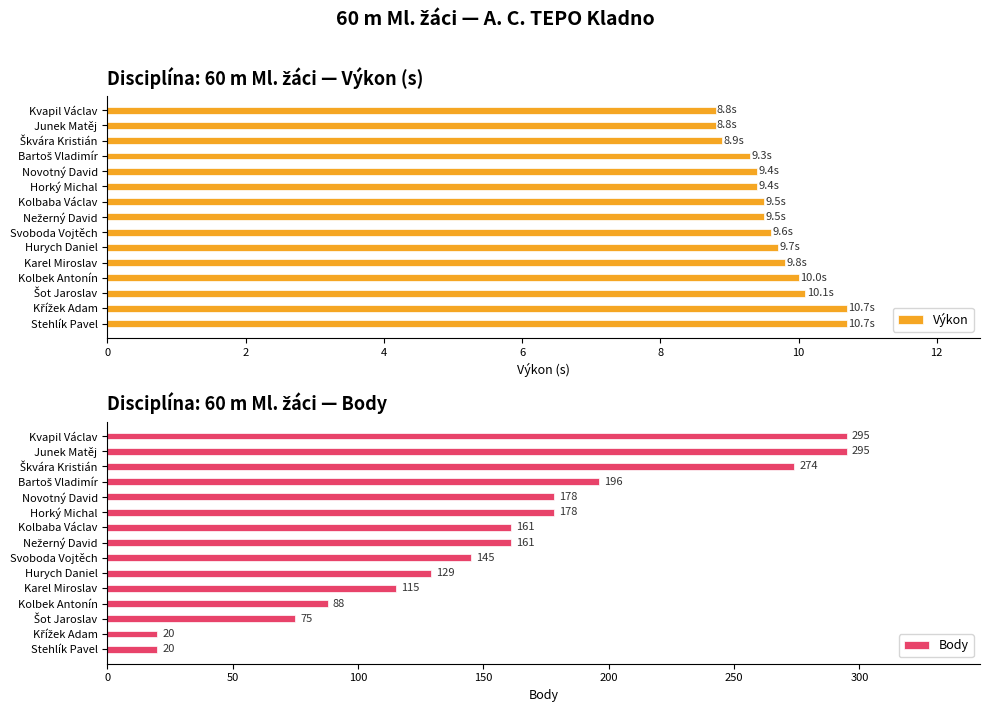

What is the difference between the second highest and second lowest values in the Výkon series?

1.9